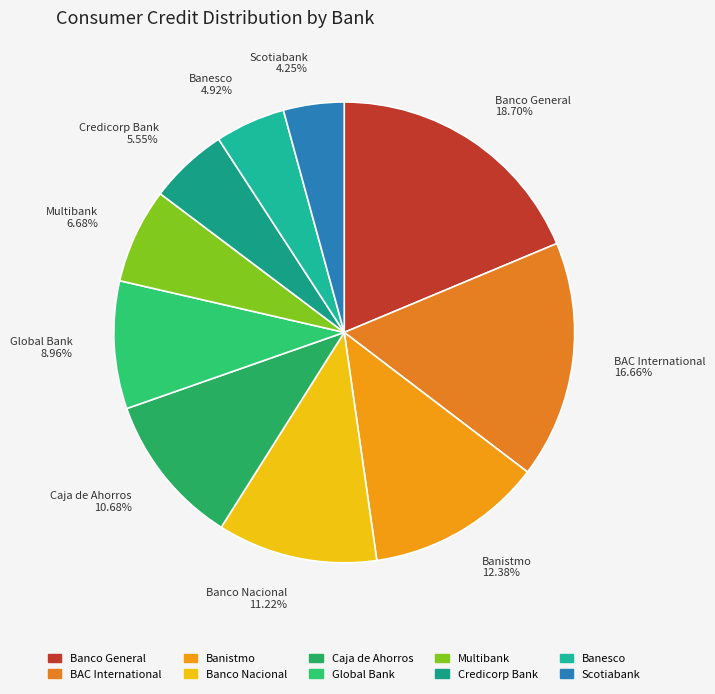

True or false: Caja de Ahorros accounts for 1% of the total.

False